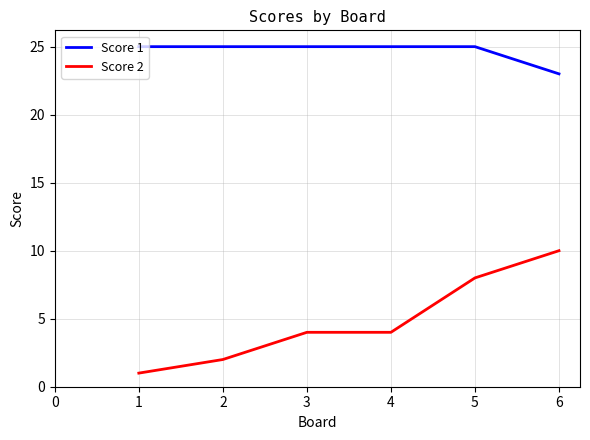

True or false: Score 2 and Score 1 cross at least once.

False